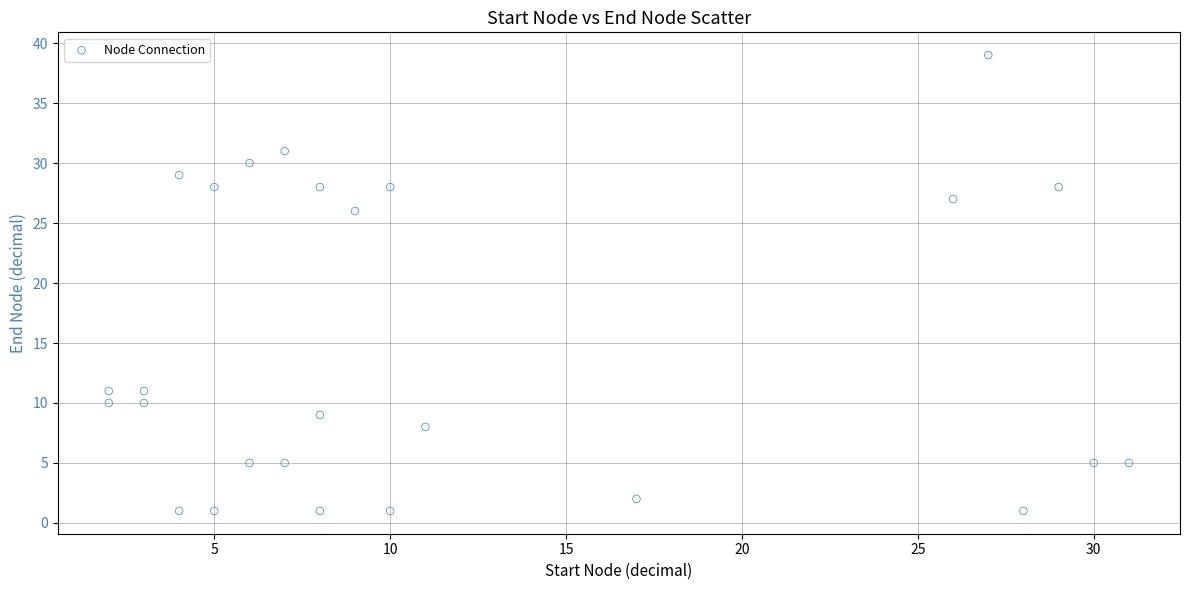

What is the range of Y values (max minus min)?

38